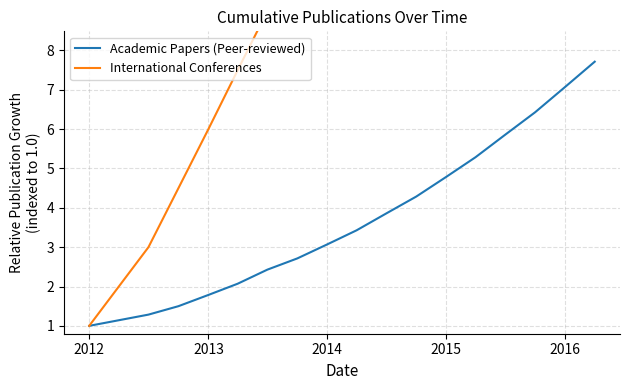

How many series are shown in this chart?

2